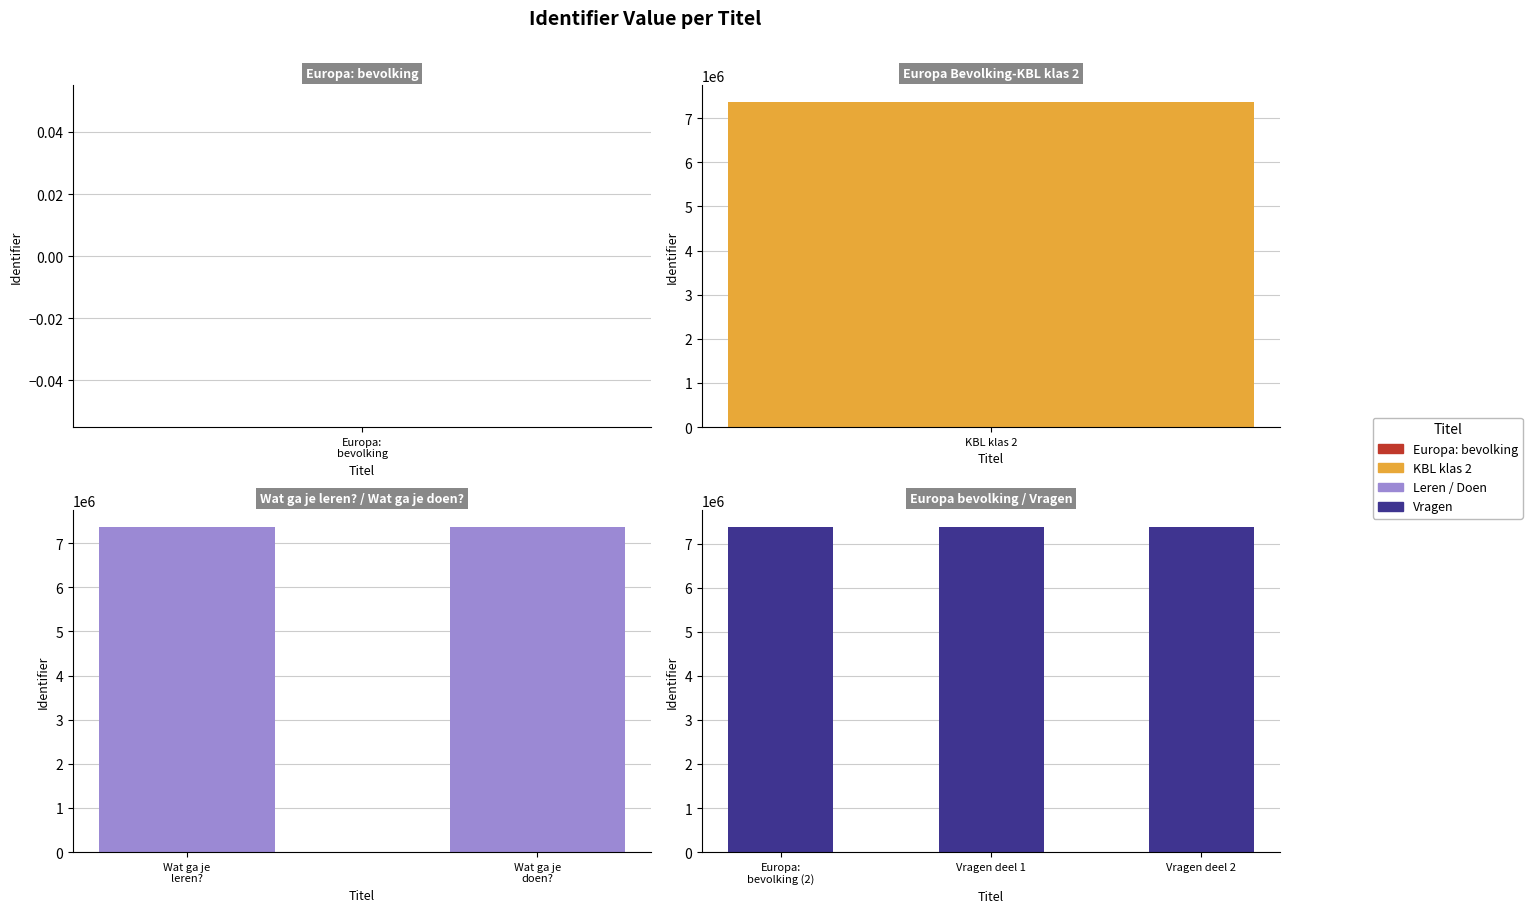

What is the label of the 6th bar from the right?

Europa Bevolking-KBL klas 2